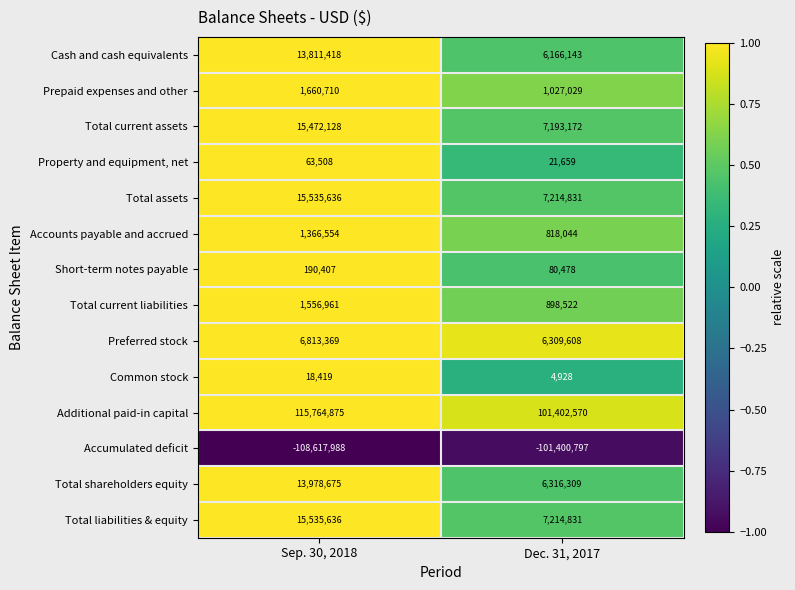

At how many categories does at least one series exceed 0?

2